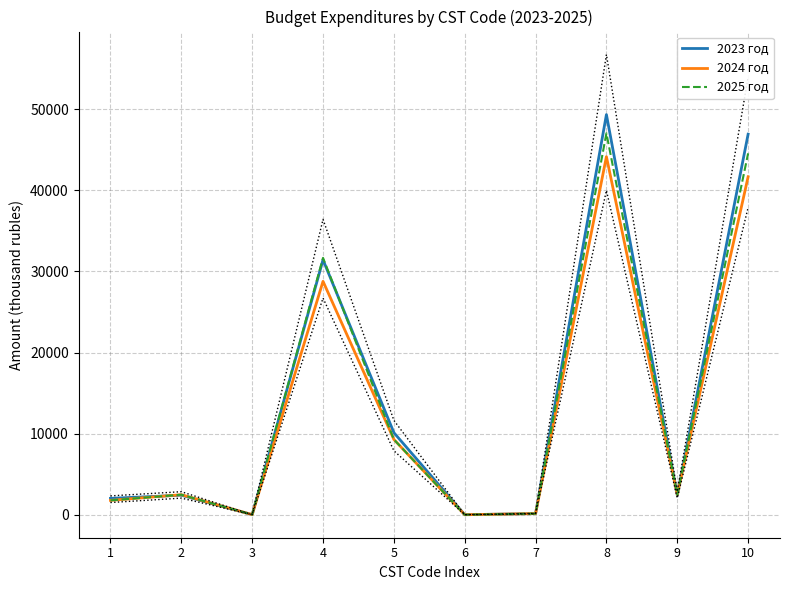

True or false: 2023 год has more than 2 interior local peaks.

True